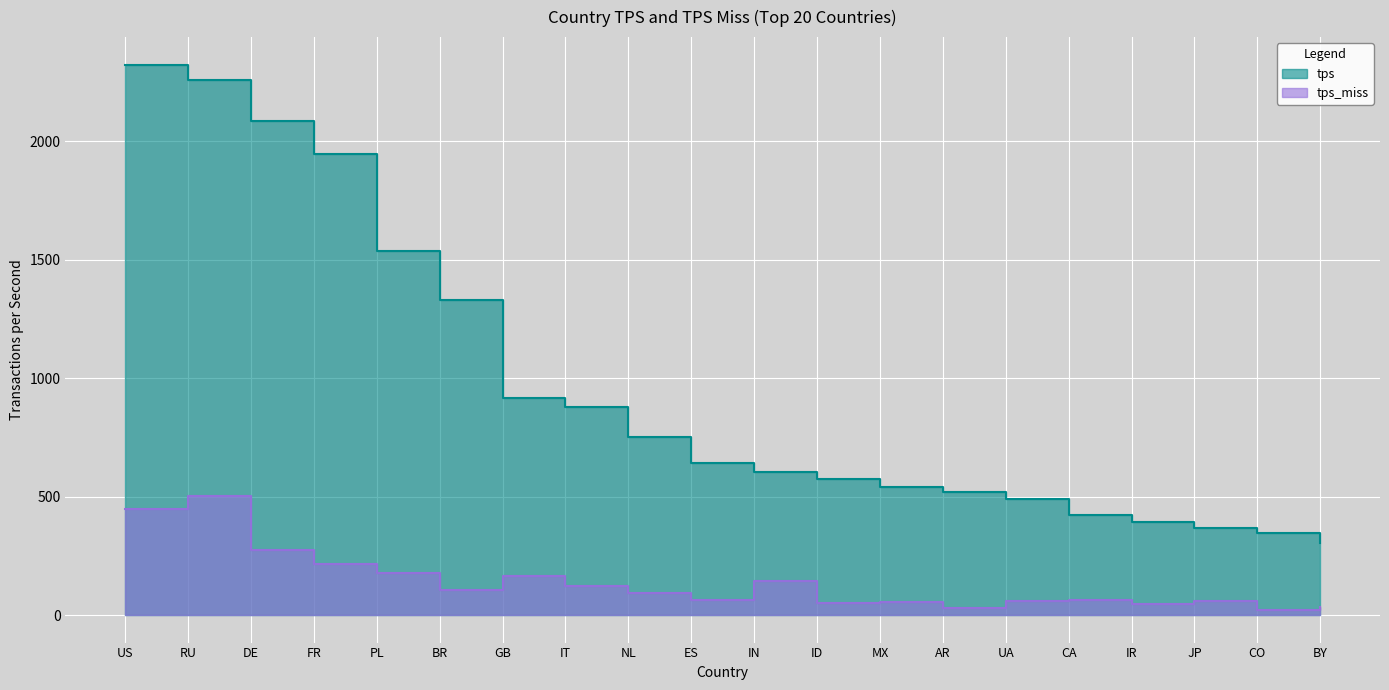

True or false: tps_miss has more than 0 points higher than both neighbors.

True